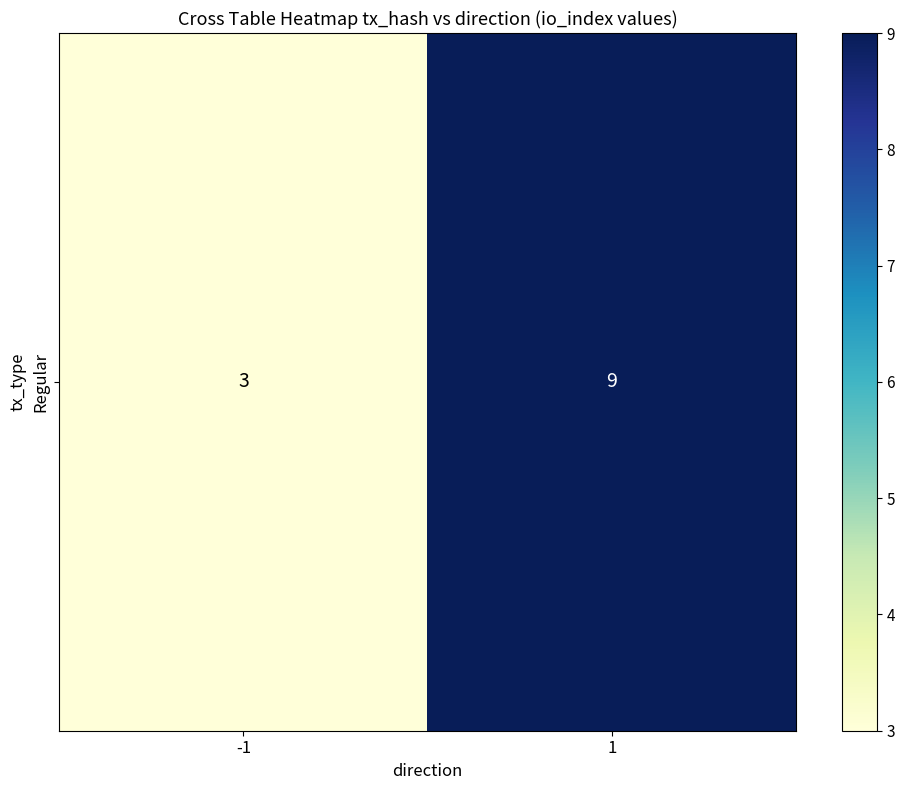

At which category does the chart reach its peak across all series?

1